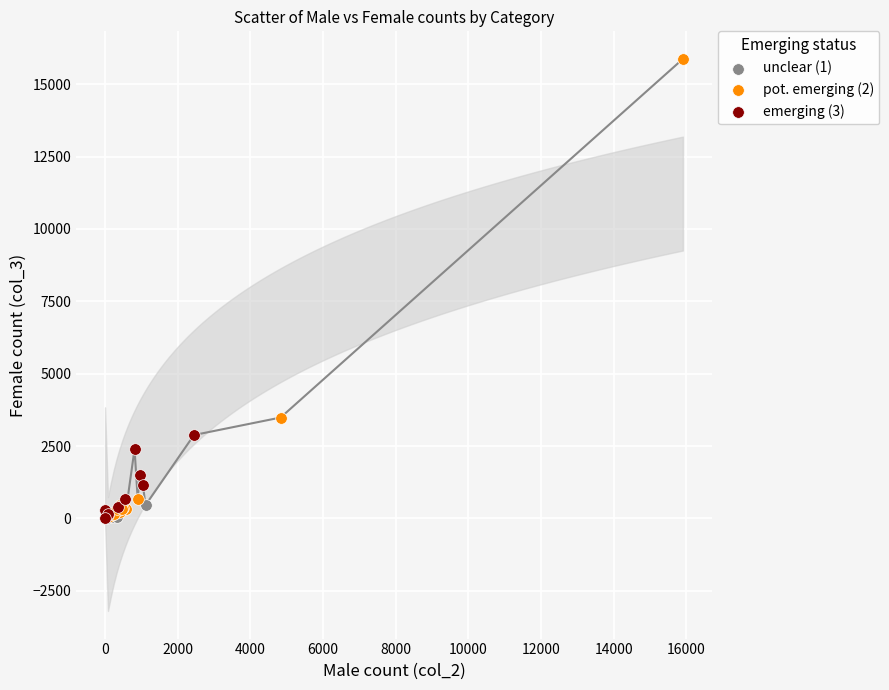

Which series contains the highest Y value?

pot. emerging (2)